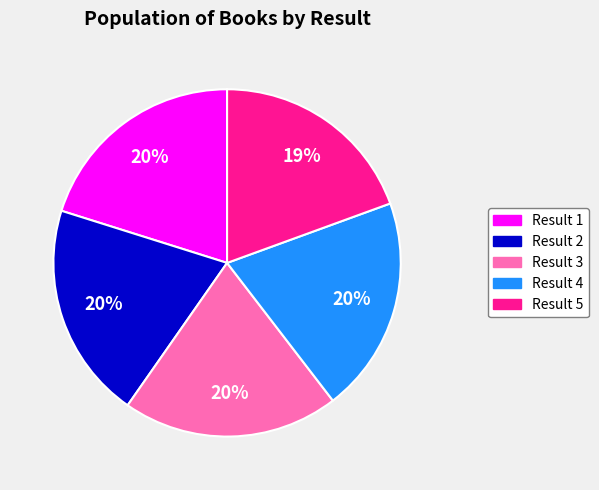

Approximately how many times larger is the value at Result 1 compared to Result 2?

1.0